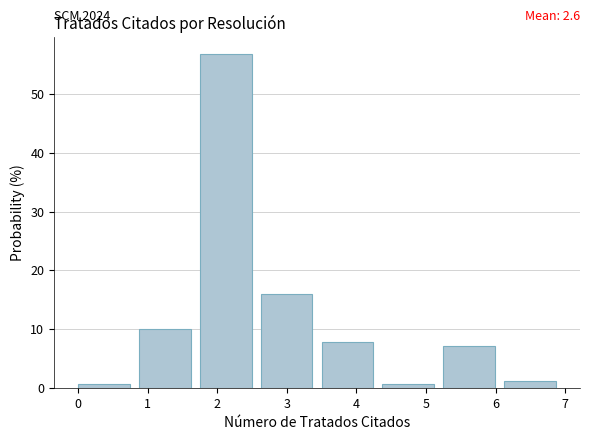

Over which range of the x-axis is the bar tallest?

1.8 to 2.6